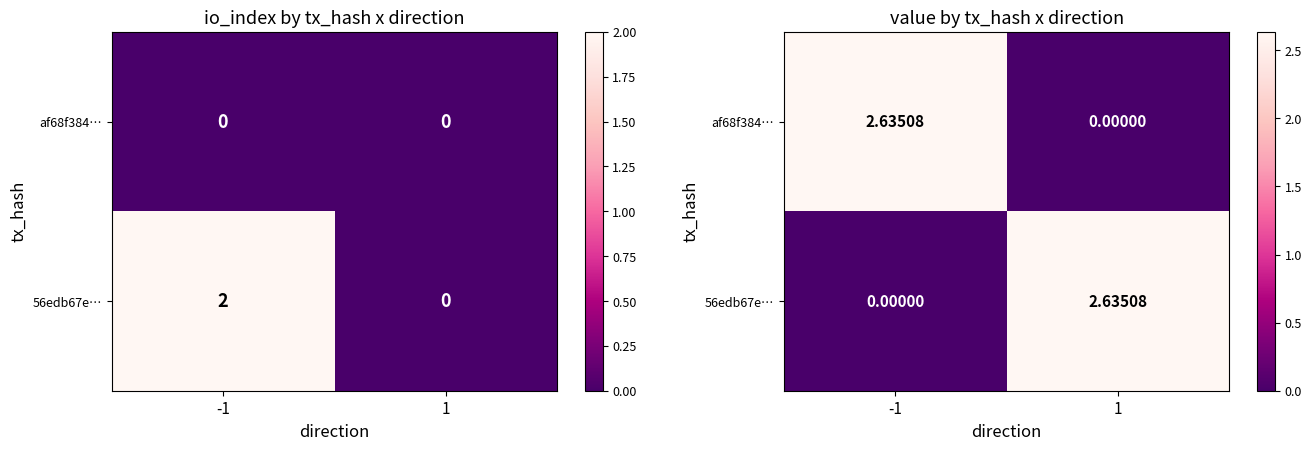

Which series has the largest total across all categories?

af68f384…